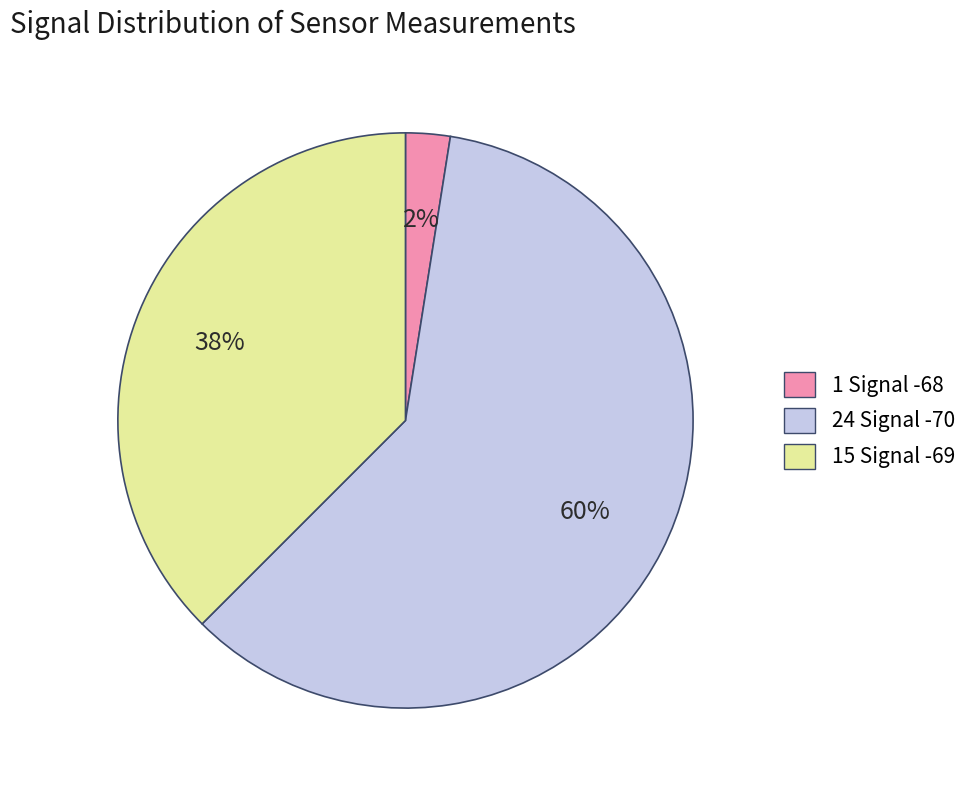

The 15 Signal -69 slice represents 30% of the pie. True or false?

False